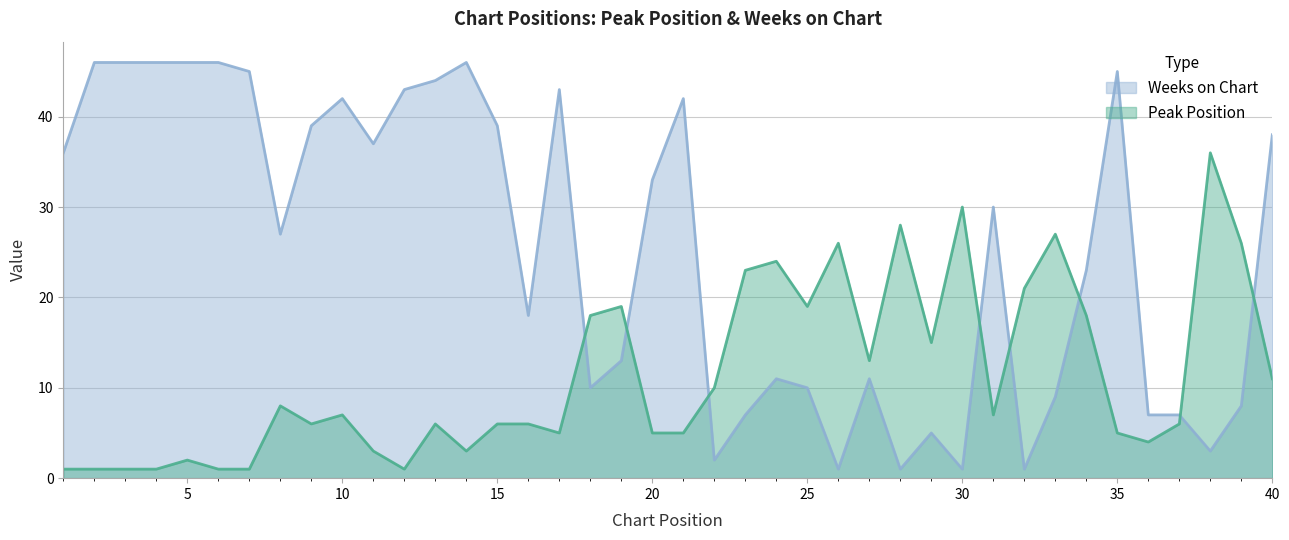

What is the difference between the maximum and minimum values in the Peak Position series?

35